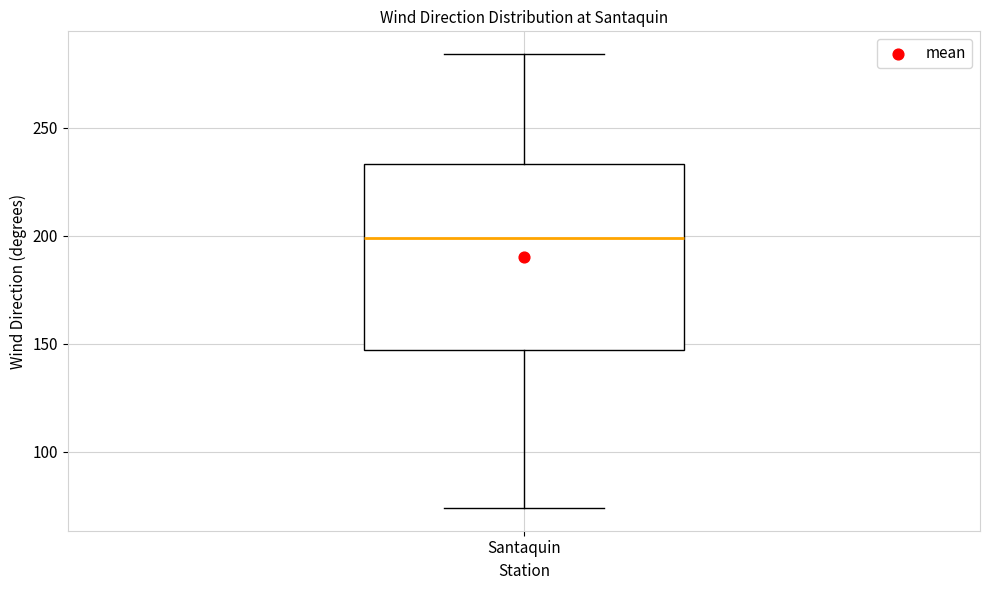

Read this box plot against the y-axis: the position of the median line, the range covered by the box, and the ends of both whiskers. The values are not printed on the chart, so give them approximately, as read against the axis.

median 200, box 145 to 235, whiskers 75 to 285